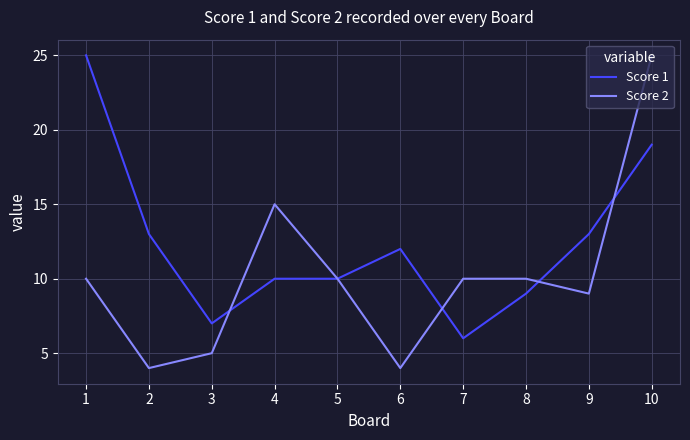

After their last crossing, which series has the higher values: Score 2 or Score 1?

Score 2